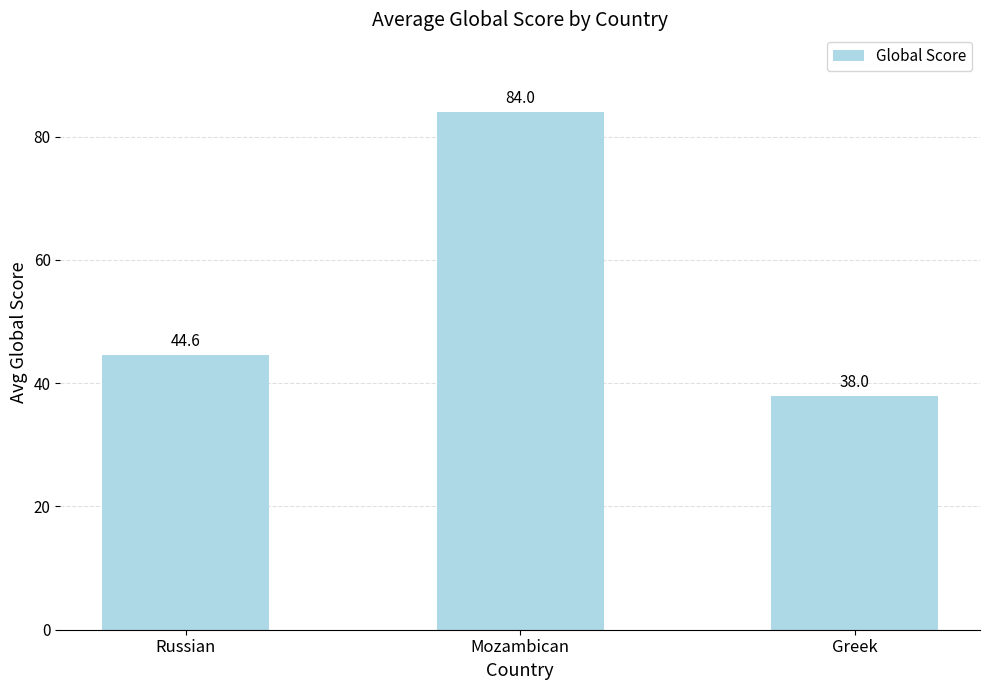

List the labels in order of value, smallest first.

Greek, Russian, Mozambican